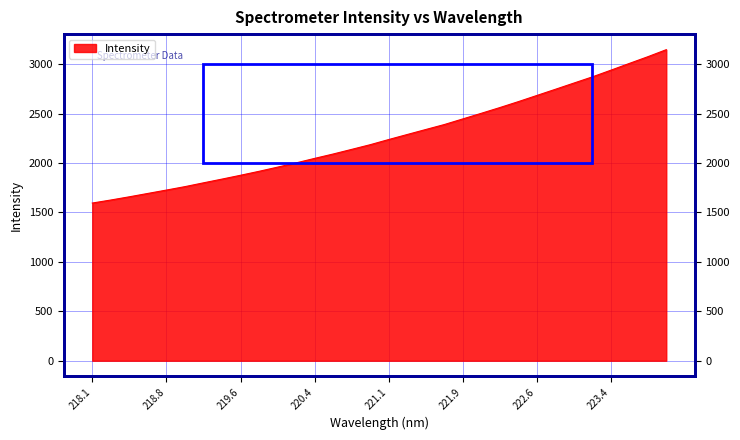

What is the label of the 28th point from the right?

218.8